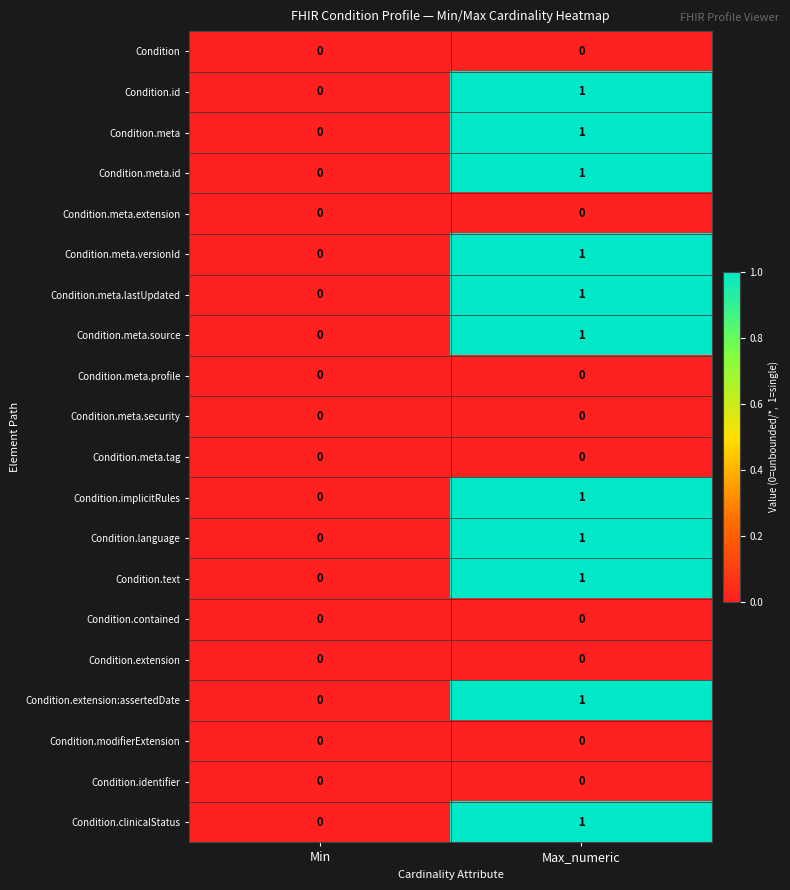

What is the greatest value displayed?

1